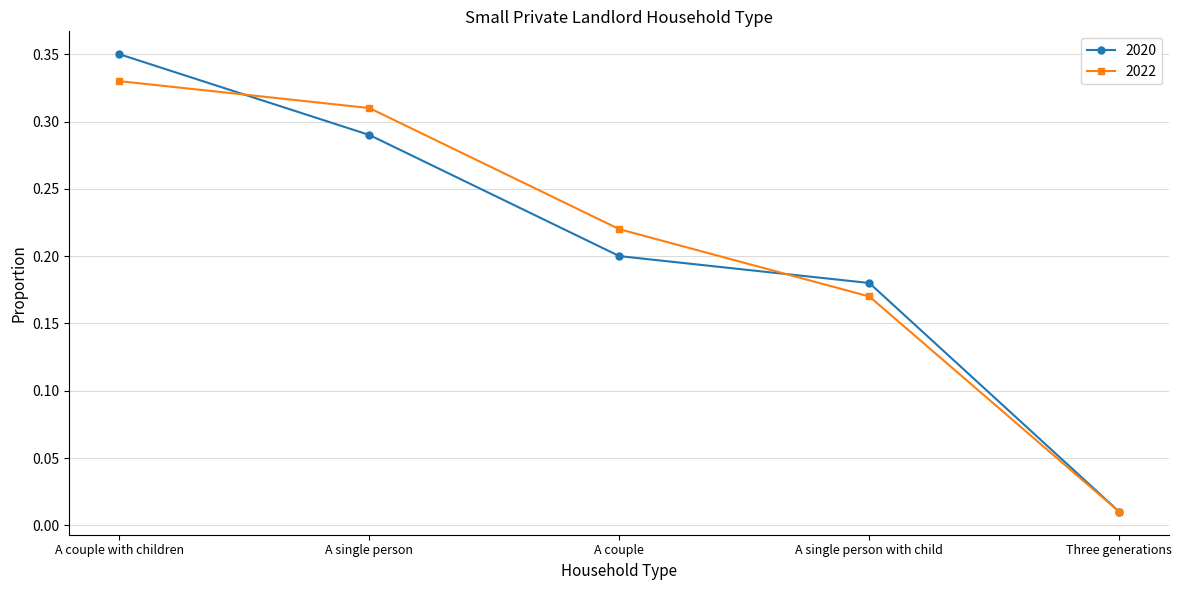

What is the total value across all series at A single person?

0.6